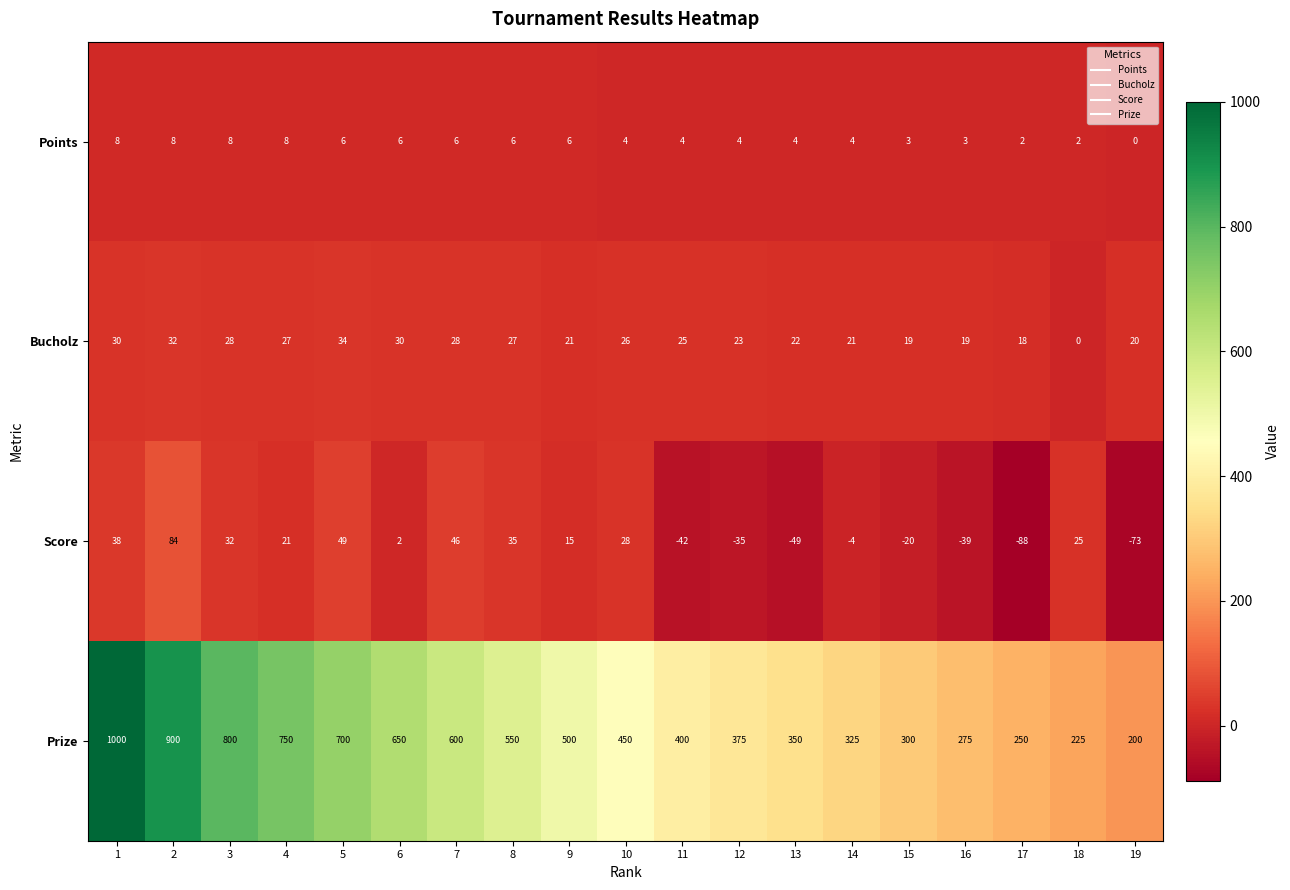

Rank the series at 17 from lowest to highest value.

Score, Points, Bucholz, Prize